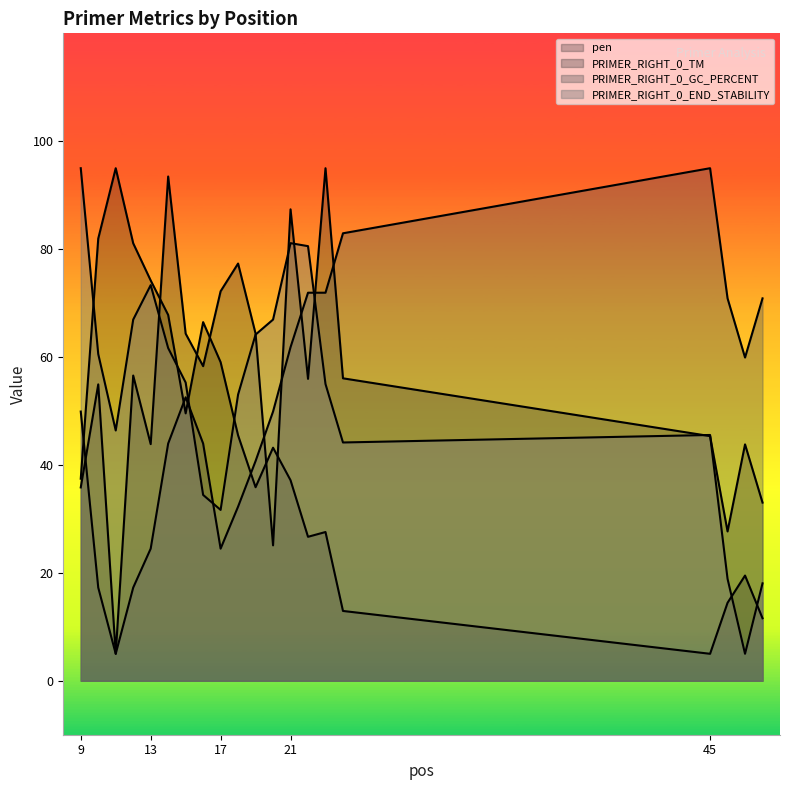

At how many categories does at least one series exceed 1?

20